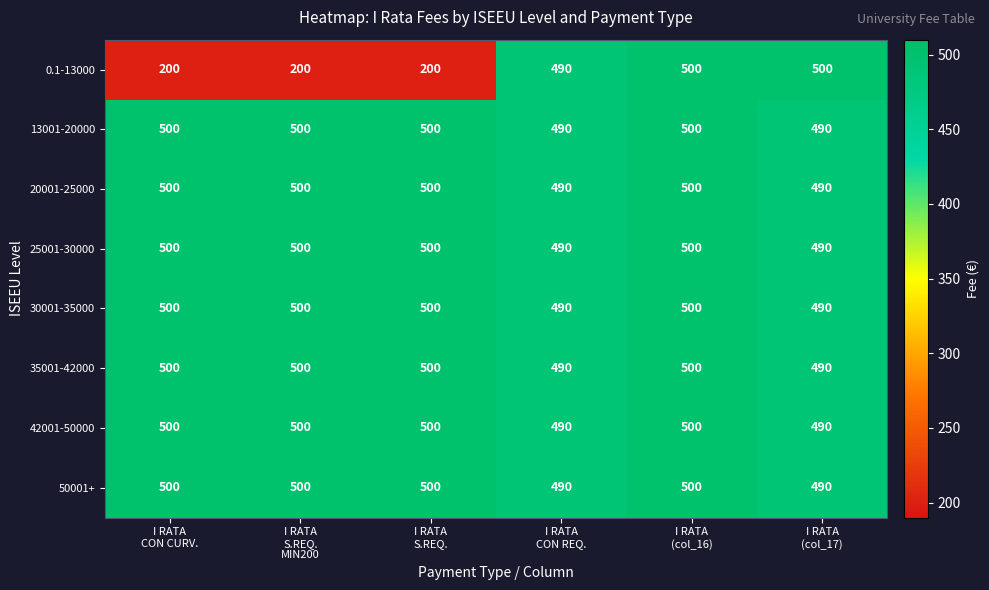

How many 13001-20000 values are between 490 and 500?

6